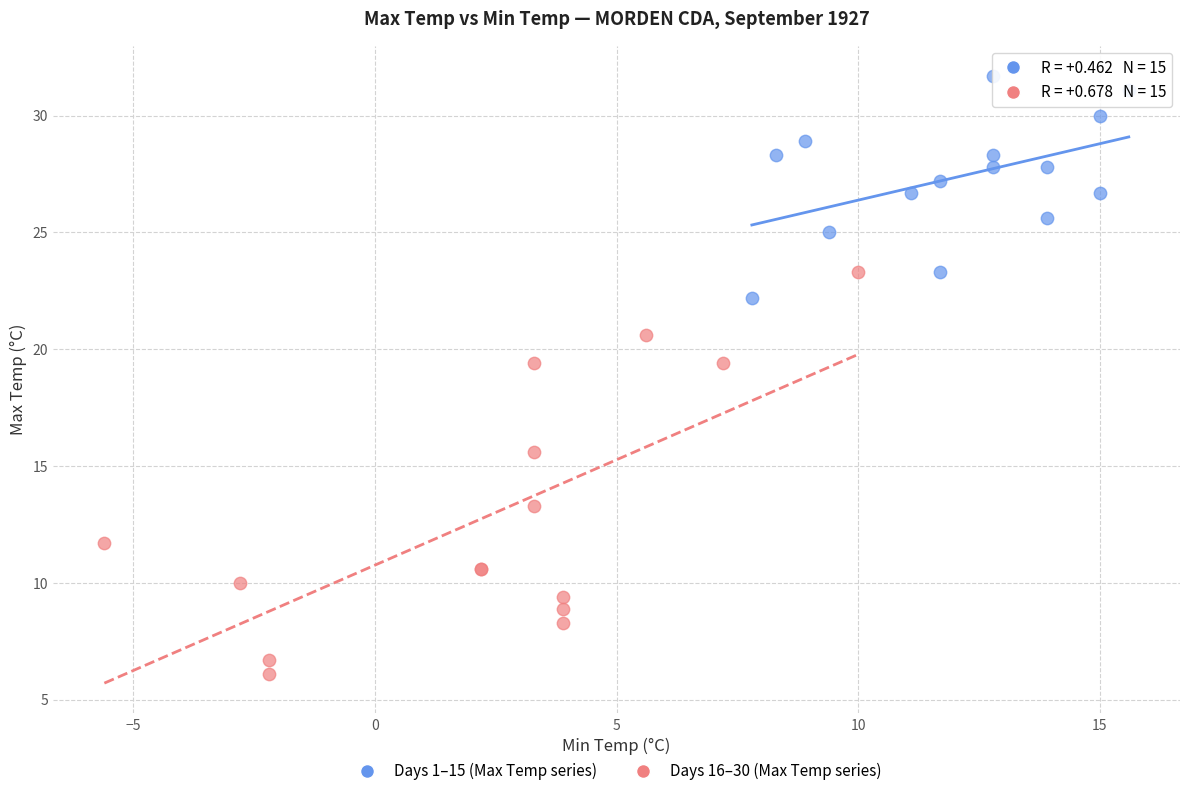

Which series has the widest spread of Y values?

Days 16–30 (Max Temp series)